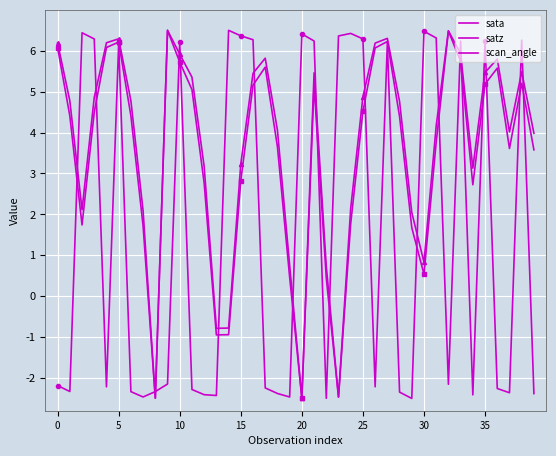

At which category does sata reach its first local peak?

10